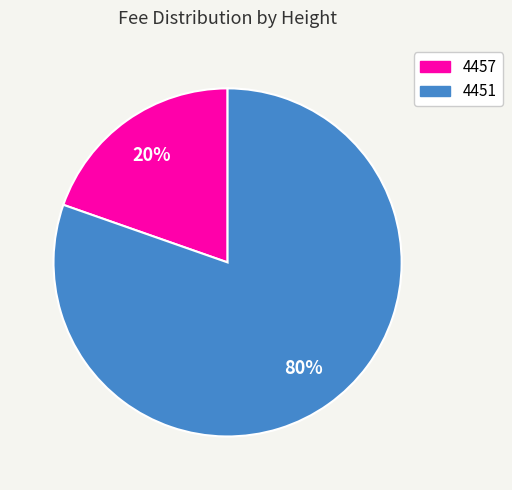

To the nearest percent, what is the average slice percentage?

50%